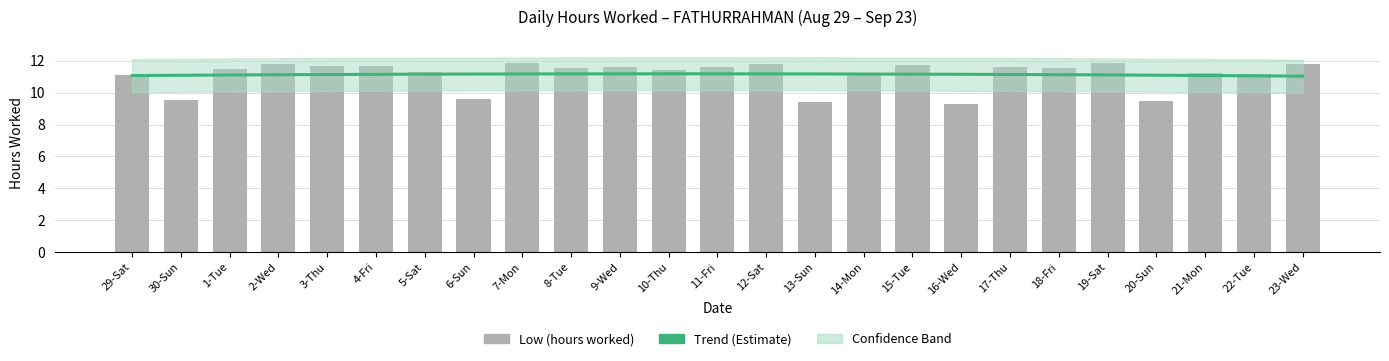

Where does the data first go above 11?

29-Sat